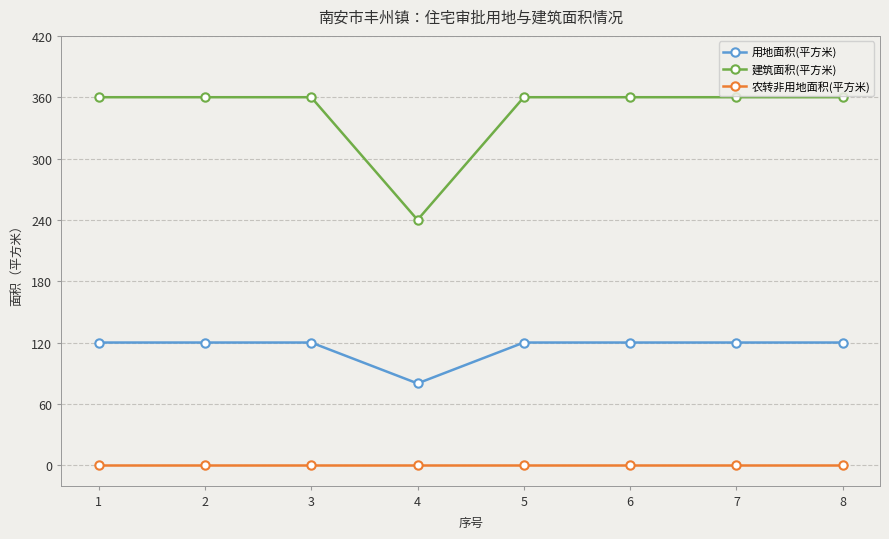

Is the value of 建筑面积(平方米) at 1 greater than the value of 用地面积(平方米) at 6?

Yes